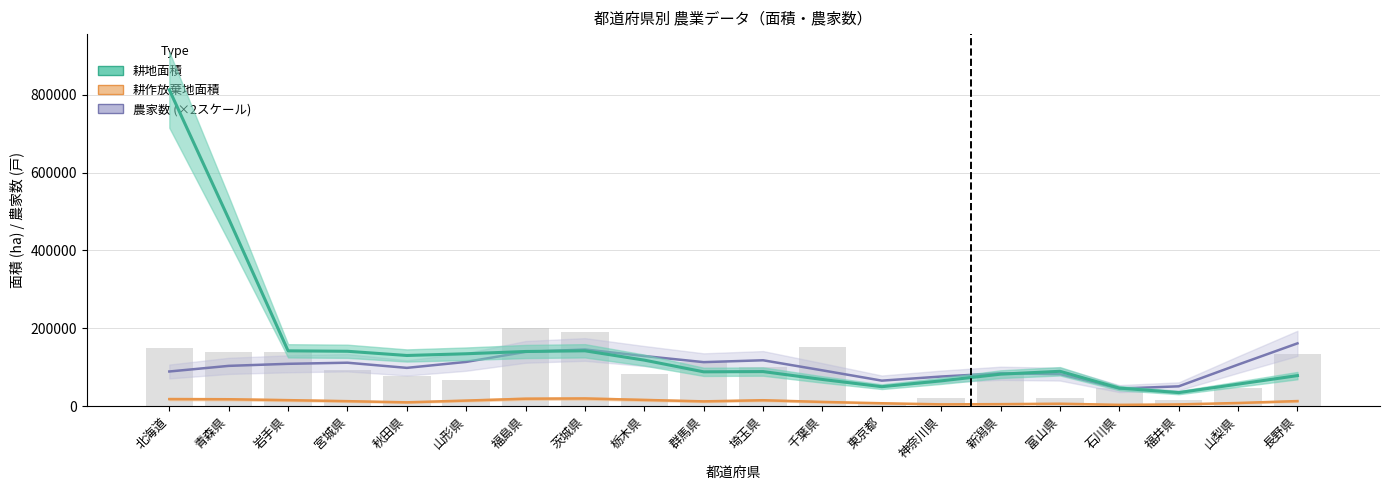

Is it true that 耕作放棄地面積 equals 729 at 13?

False